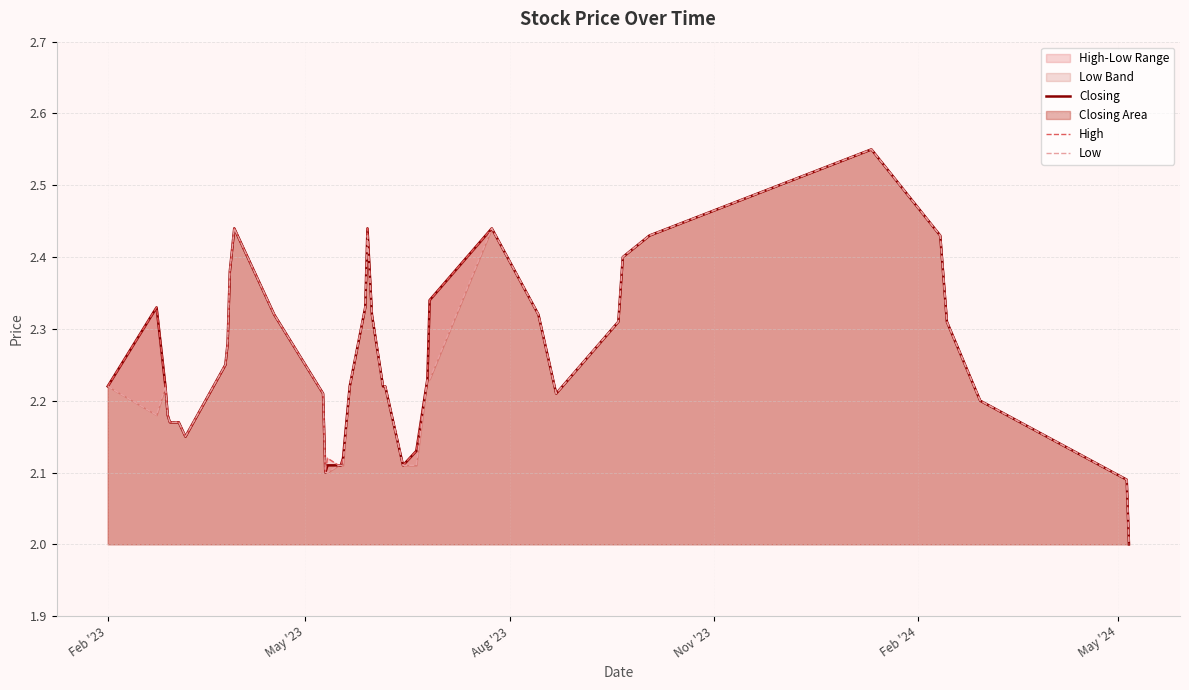

Reading left to right, what are all the values shown in this chart?

Closing: 2.2	2.3	2.2	2.2	2.2	2.2	2.1	2.2	2.3	2.4	2.4	2.3	2.2	2.1	2.1	2.1	2.1	2.1	2.2	2.3	2.4	2.3	2.2	2.2	2.1	2.1	2.2	2.3	2.4	2.3	2.2	2.3	2.4	2.4	2.5	2.4	2.3	2.2	2.1	2.0
High: 2.2	2.3	2.2	2.2	2.2	2.2	2.1	2.2	2.3	2.4	2.4	2.3	2.2	2.1	2.1	2.1	2.1	2.1	2.2	2.3	2.4	2.3	2.2	2.2	2.1	2.1	2.2	2.3	2.4	2.3	2.2	2.3	2.4	2.4	2.5	2.4	2.3	2.2	2.1	2.0
Low: 2.2	2.2	2.2	2.2	2.2	2.2	2.1	2.2	2.3	2.4	2.4	2.3	2.2	2.1	2.1	2.1	2.1	2.1	2.2	2.3	2.4	2.3	2.2	2.2	2.1	2.1	2.2	2.2	2.4	2.3	2.2	2.3	2.4	2.4	2.5	2.4	2.3	2.2	2.1	2.0